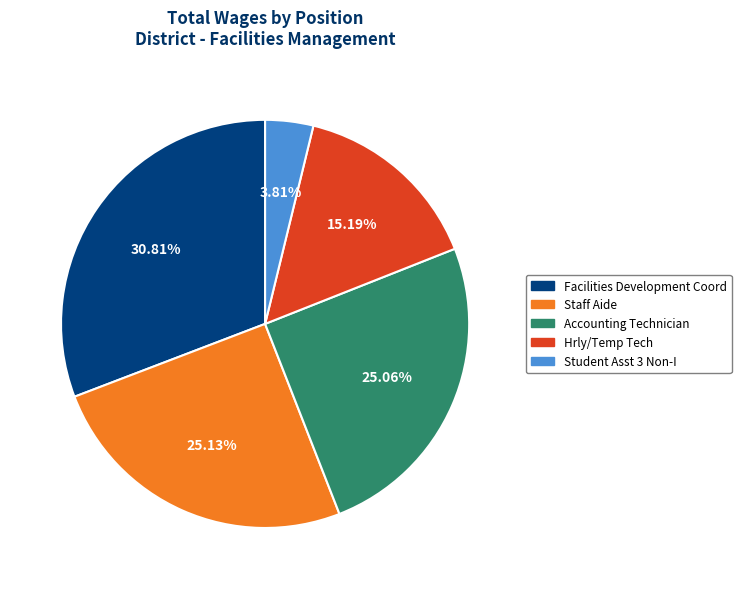

What percentage is the Student Asst 3 Non-I slice, to the nearest percent?

4%